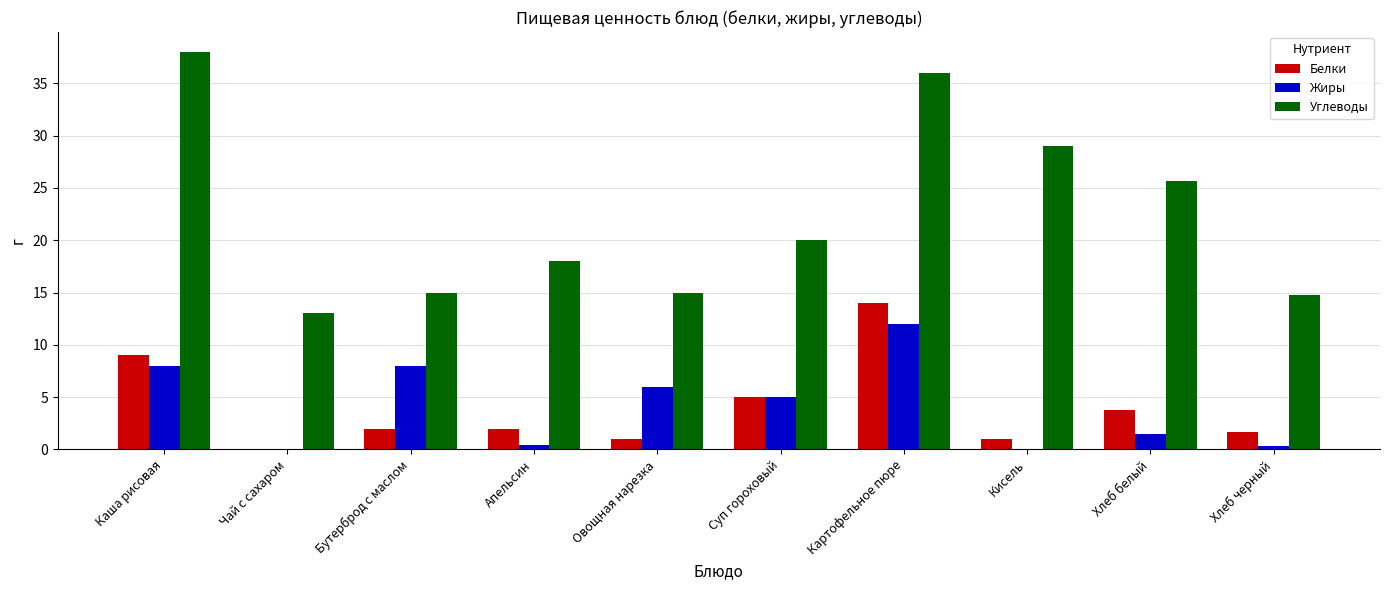

At which label is Углеводы closest to 25?

Хлеб белый